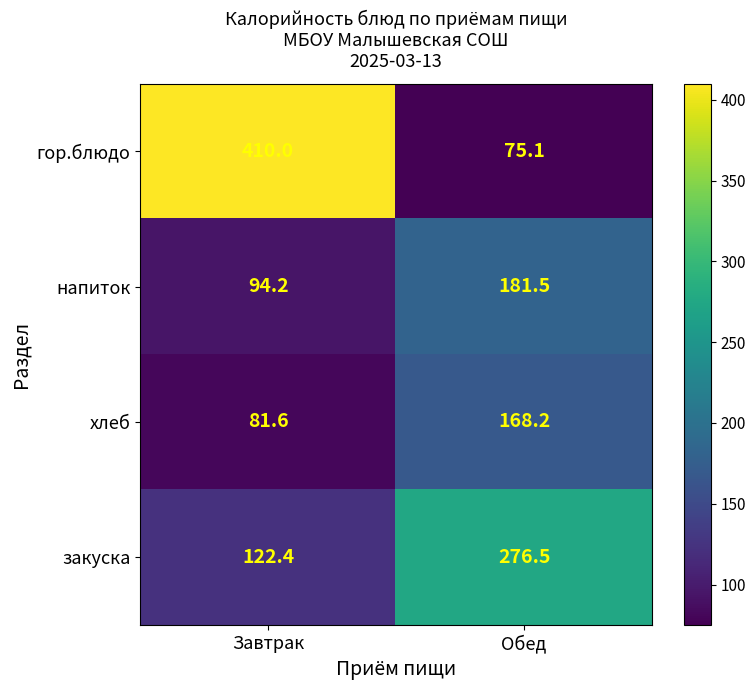

At Обед, list the series in order from smallest to largest.

гор.блюдо, хлеб, напиток, закуска